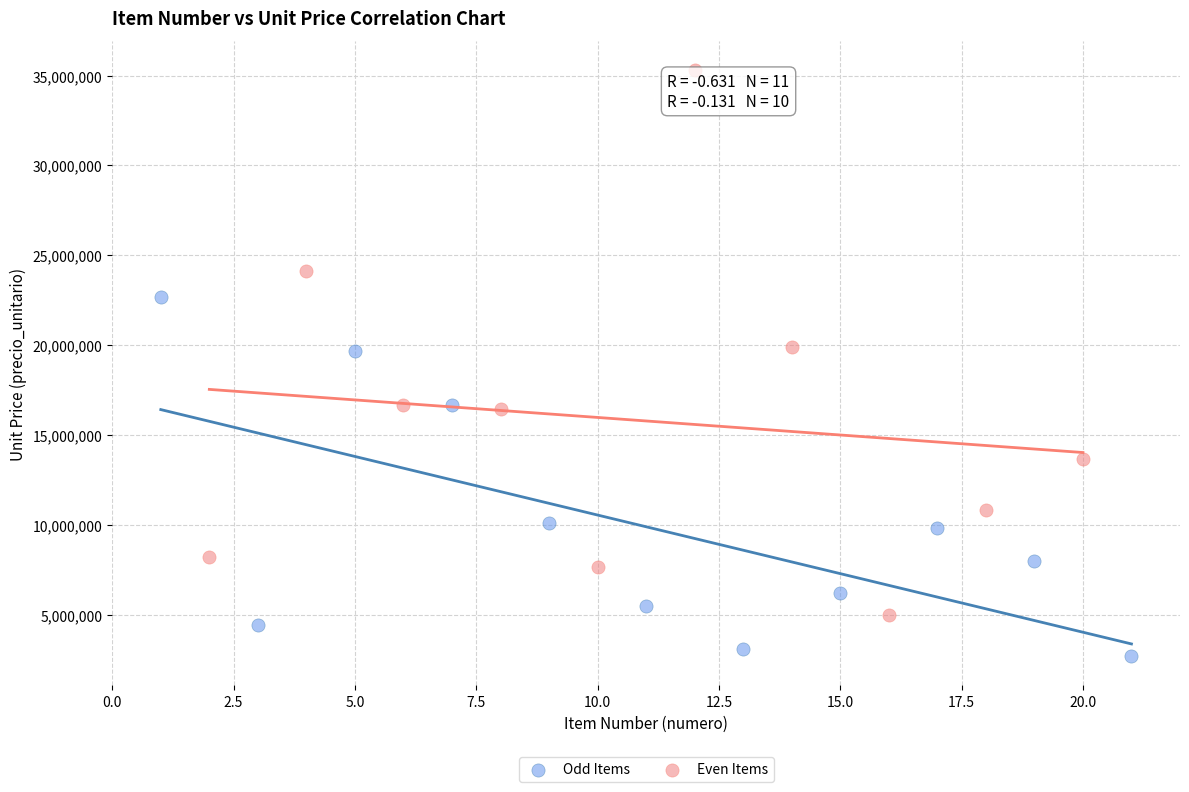

Which series reaches the maximum Y coordinate?

Even Items